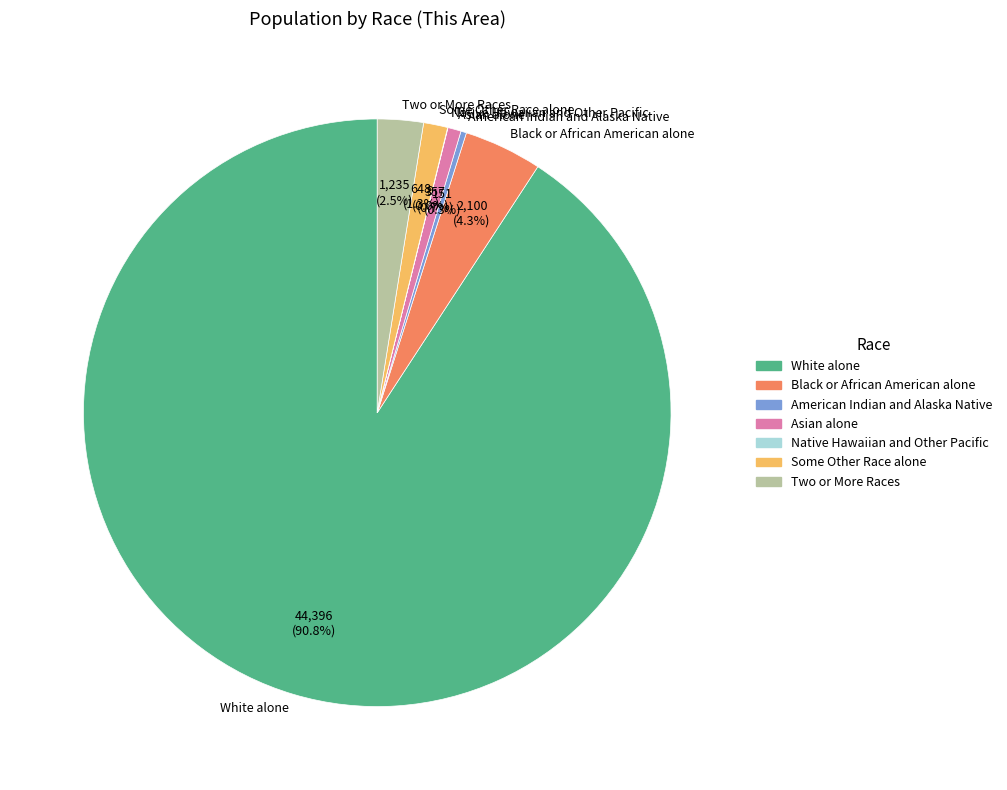

Does Black or African American alone represent more than half of the total?

No